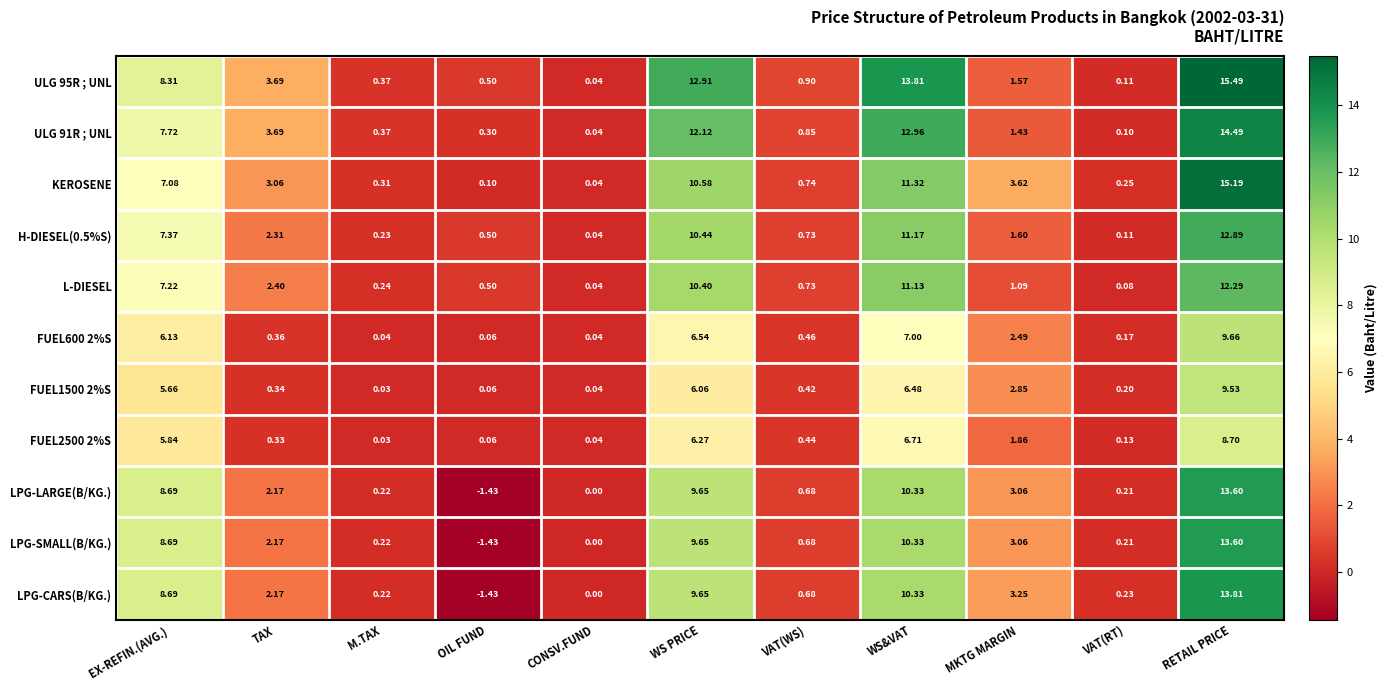

Which category has the lowest value across all series?

OIL FUND